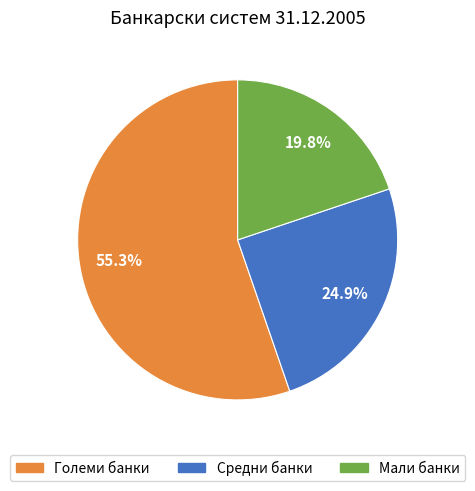

Rank the categories by value from lowest to highest.

Мали банки, Средни банки, Големи банки